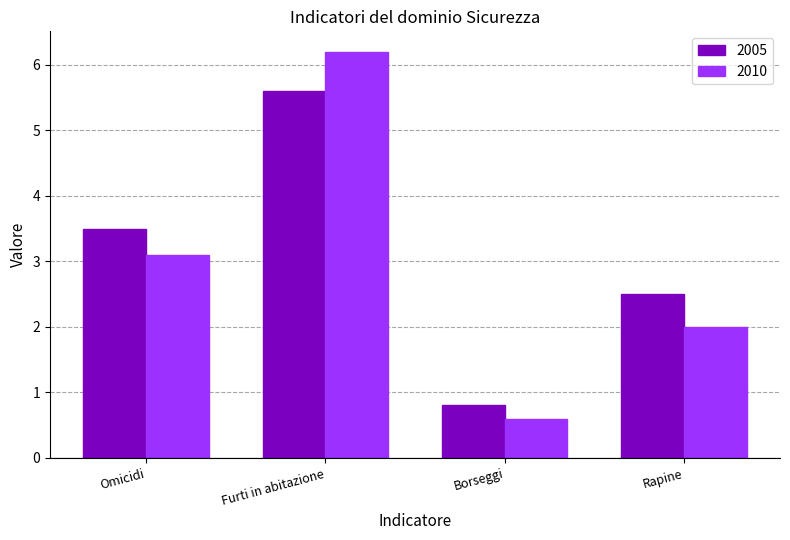

Does the chart contain stacked bars?

No